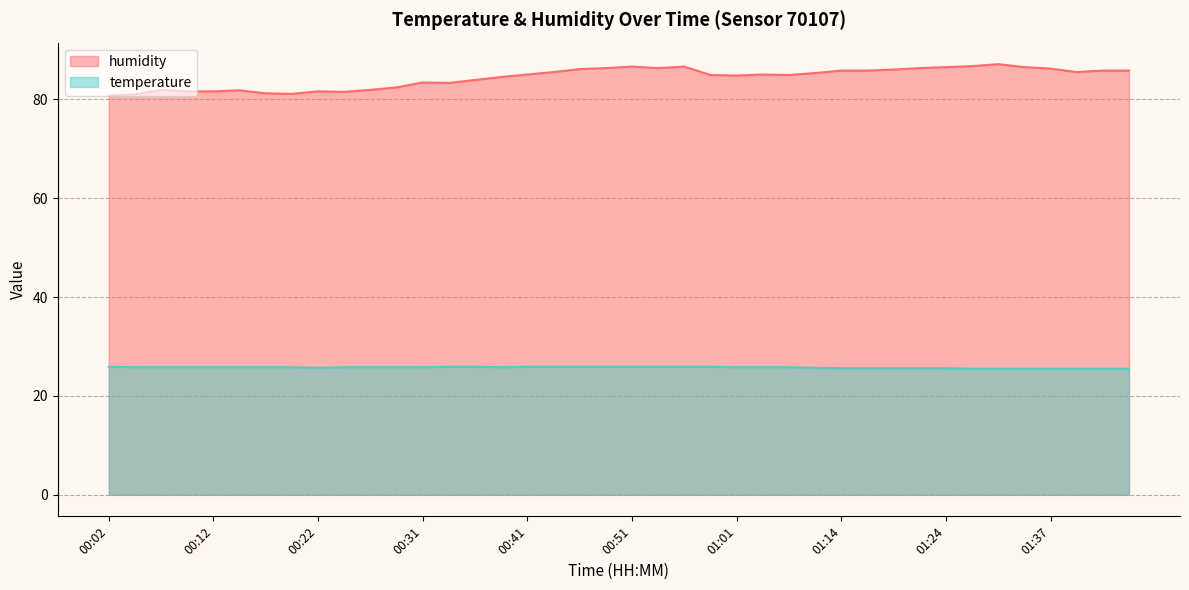

What is the value of the temperature point at the 1st from the left?

25.9